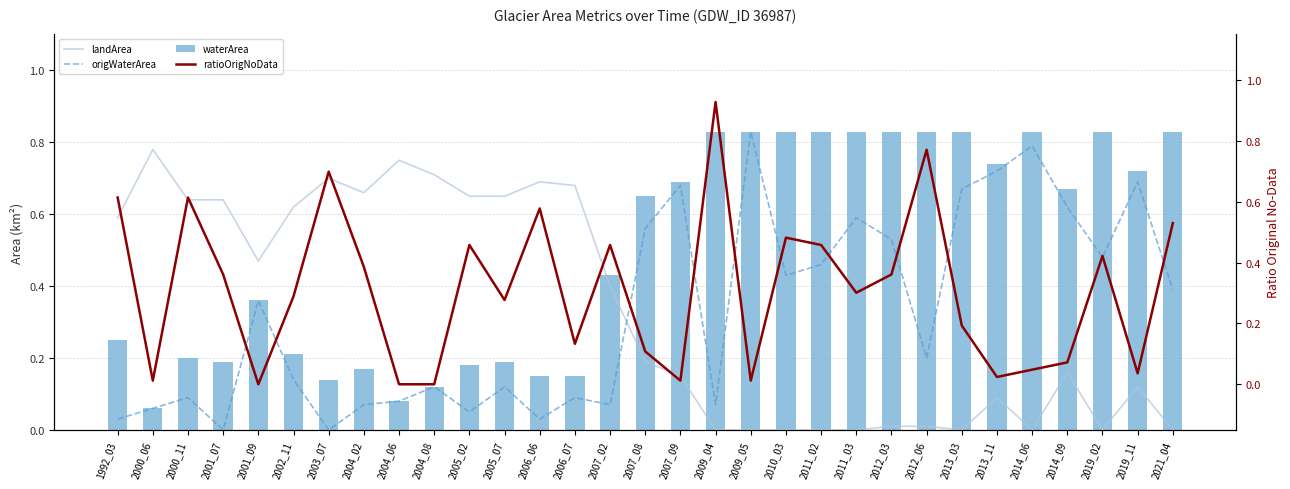

True or false: waterArea has a value of 0.2 at 2005_07.

True